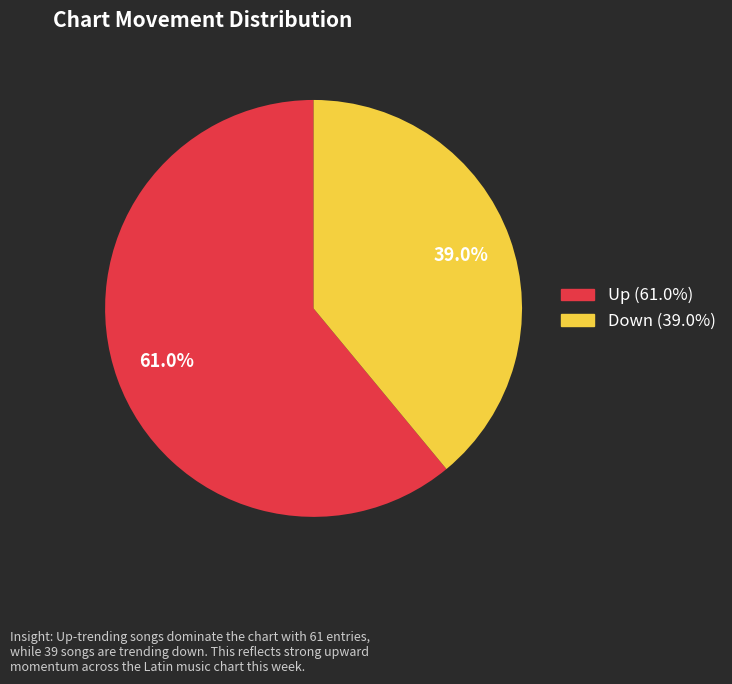

Is there any slice that represents more than half of the pie?

Yes